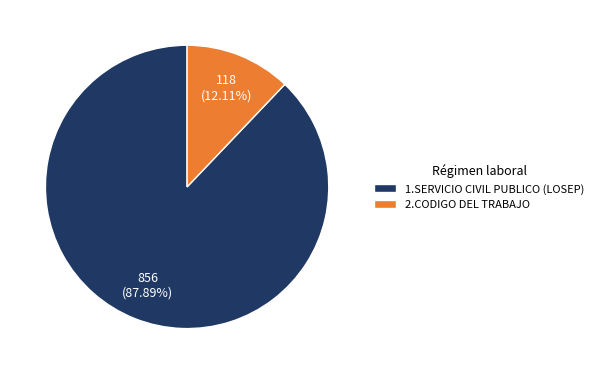

How many segments does this pie chart have?

2